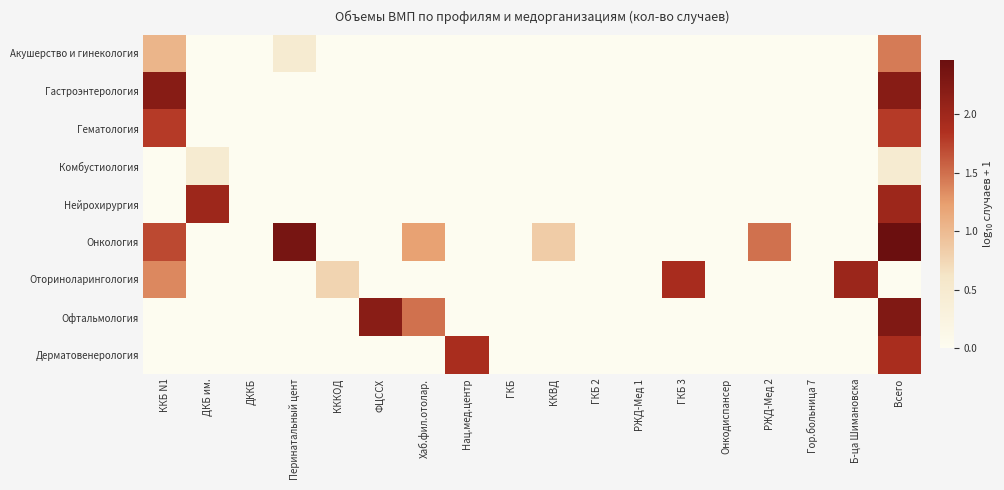

List the series in order of their peak value, lowest first.

Комбустиология, Акушерство и гинекология, Гематология, Дерматовенерология, Нейрохирургия, Оториноларингология, Гастроэнтерология, Офтальмология, Онкология